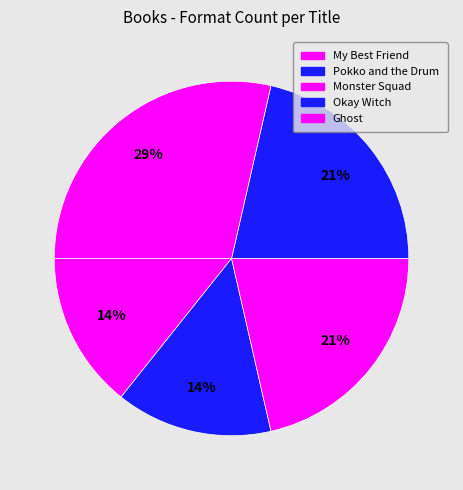

How many segments does this pie chart have?

5